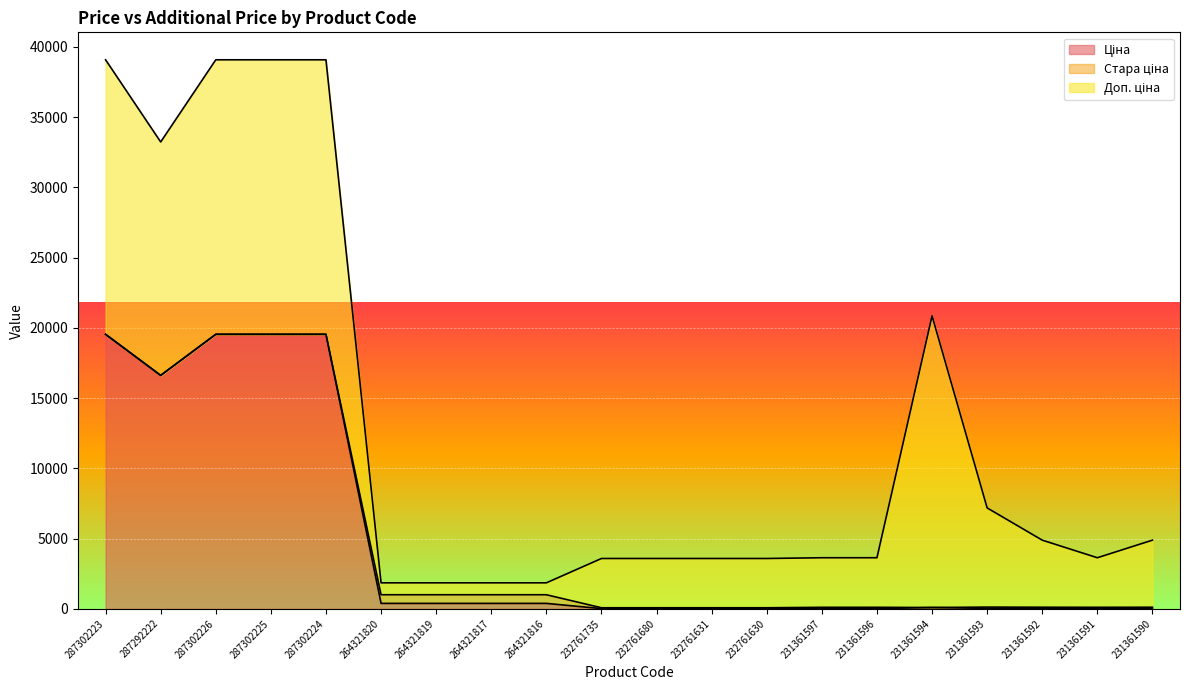

Between 287302226 and 231361597, which is larger?

287302226